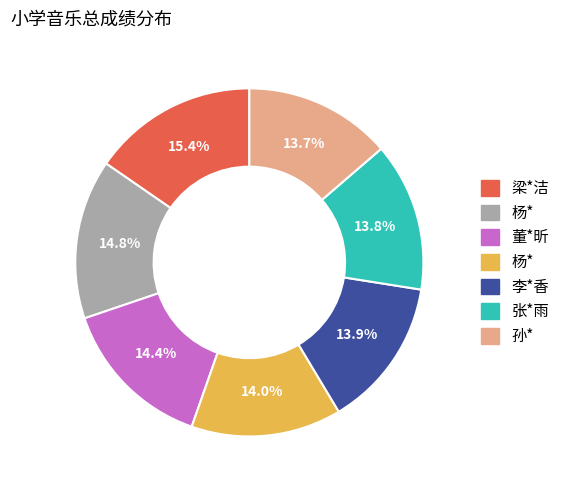

Does any single category account for the majority?

No